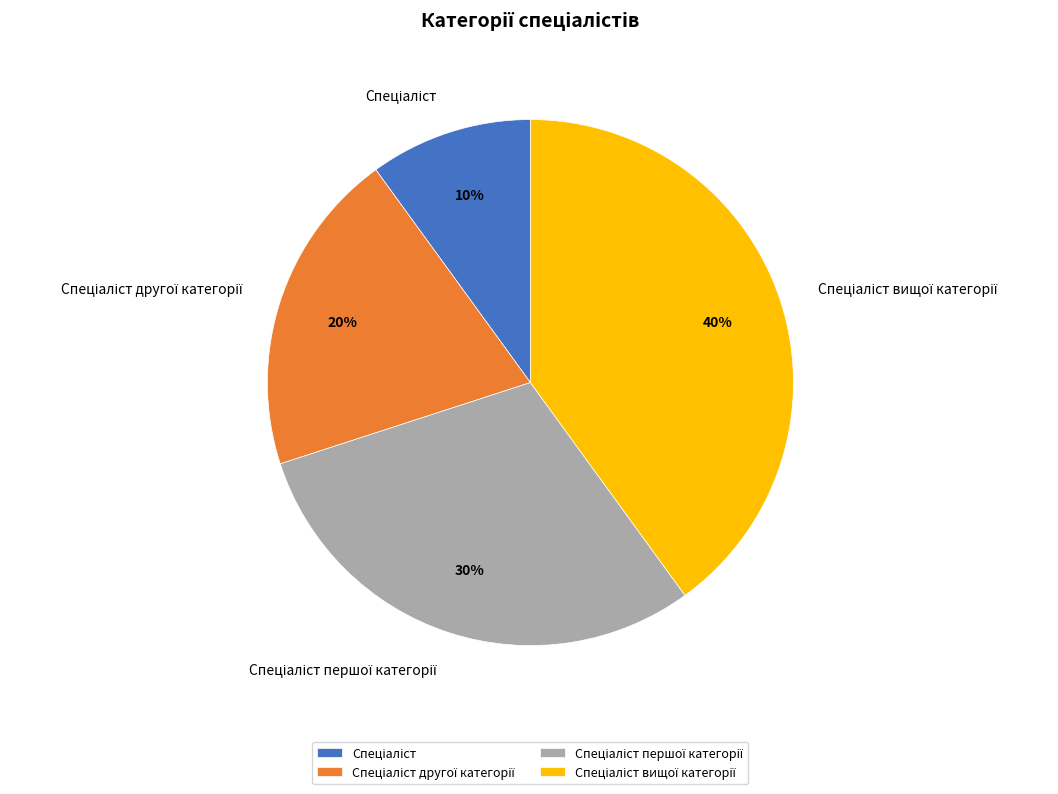

To the nearest percent, what is the average slice percentage?

25%